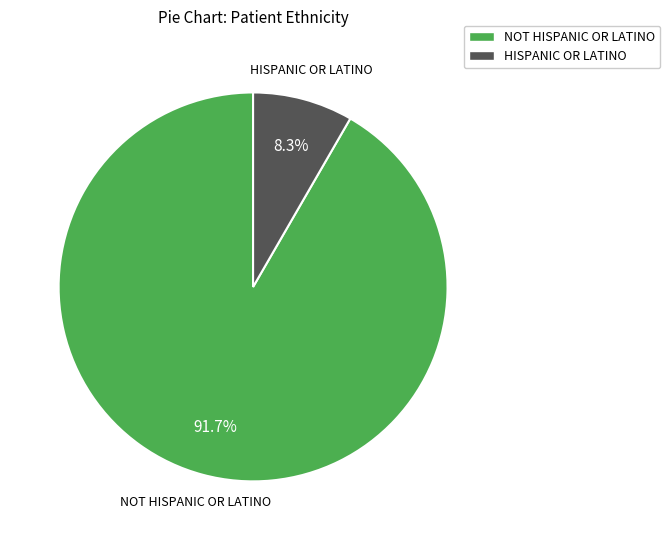

Rank the categories by value from lowest to highest.

HISPANIC OR LATINO, NOT HISPANIC OR LATINO